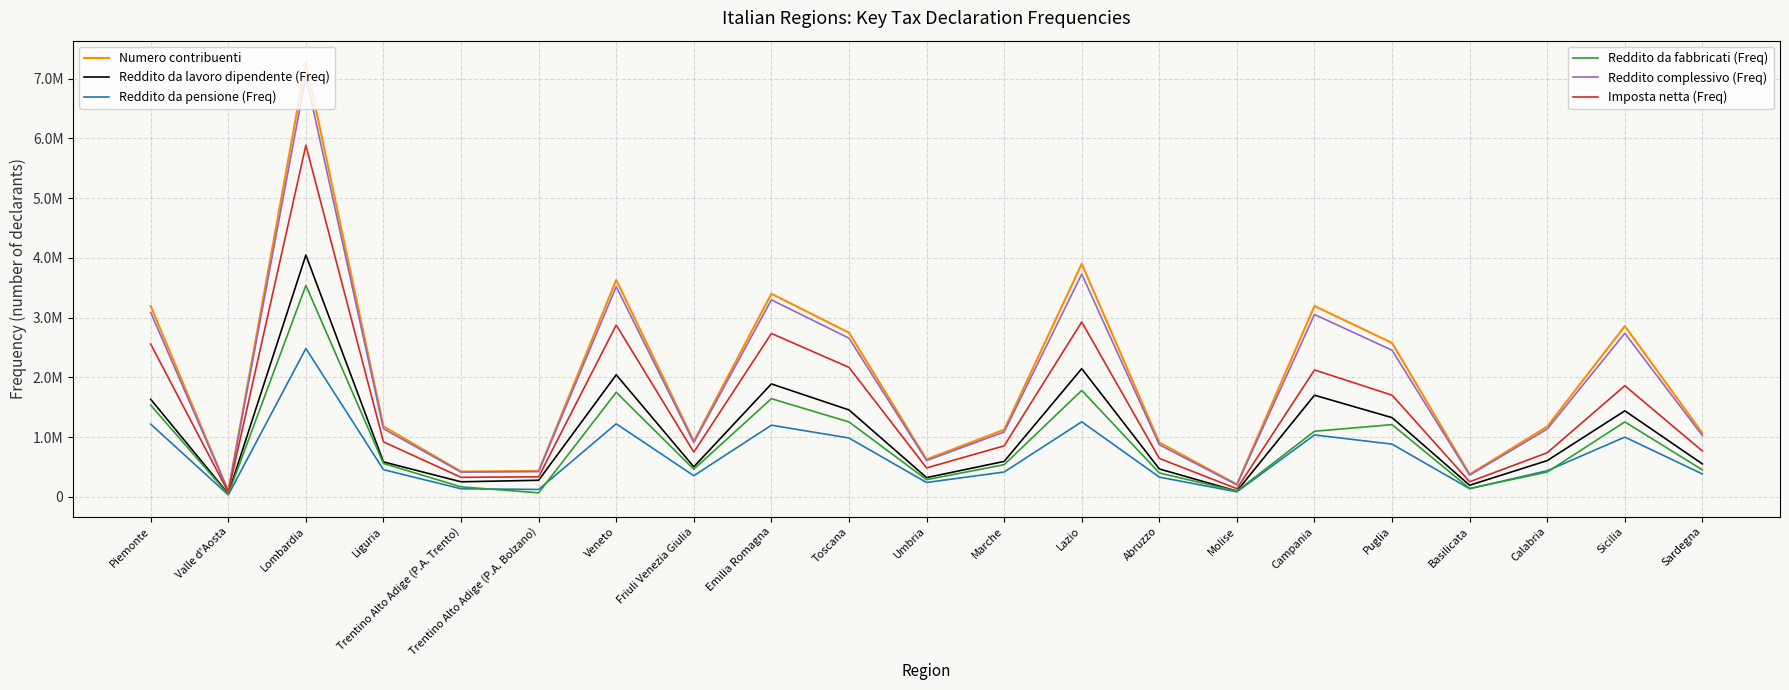

Does the chart have visible grid lines?

Yes